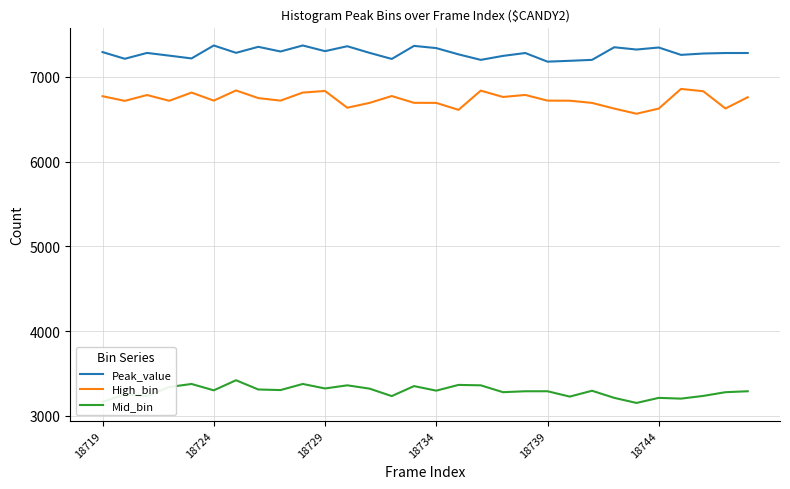

True or false: Peak_value and High_bin cross at least once.

False